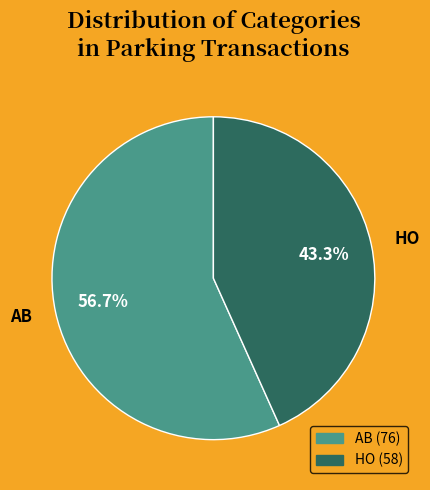

How many segments does this pie chart have?

2